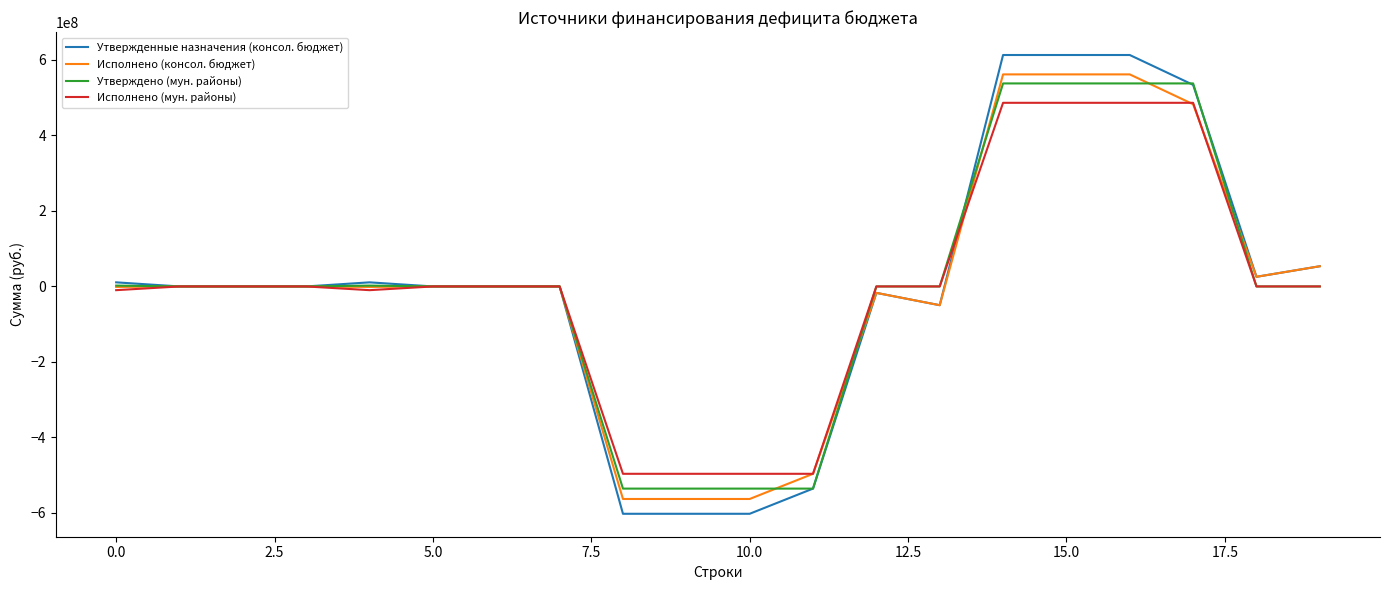

Which series has the widest spread of values?

Утвержденные назначения (консол. бюджет)